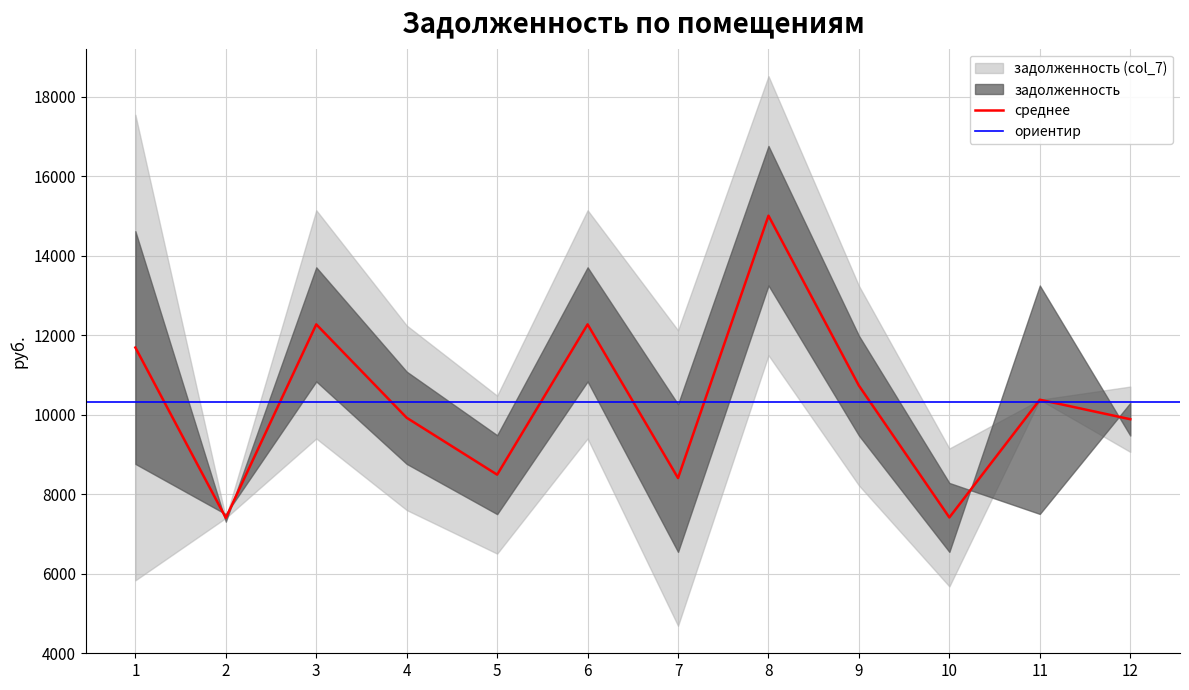

The value of среднее at 6 is 12272.6. True or false?

True